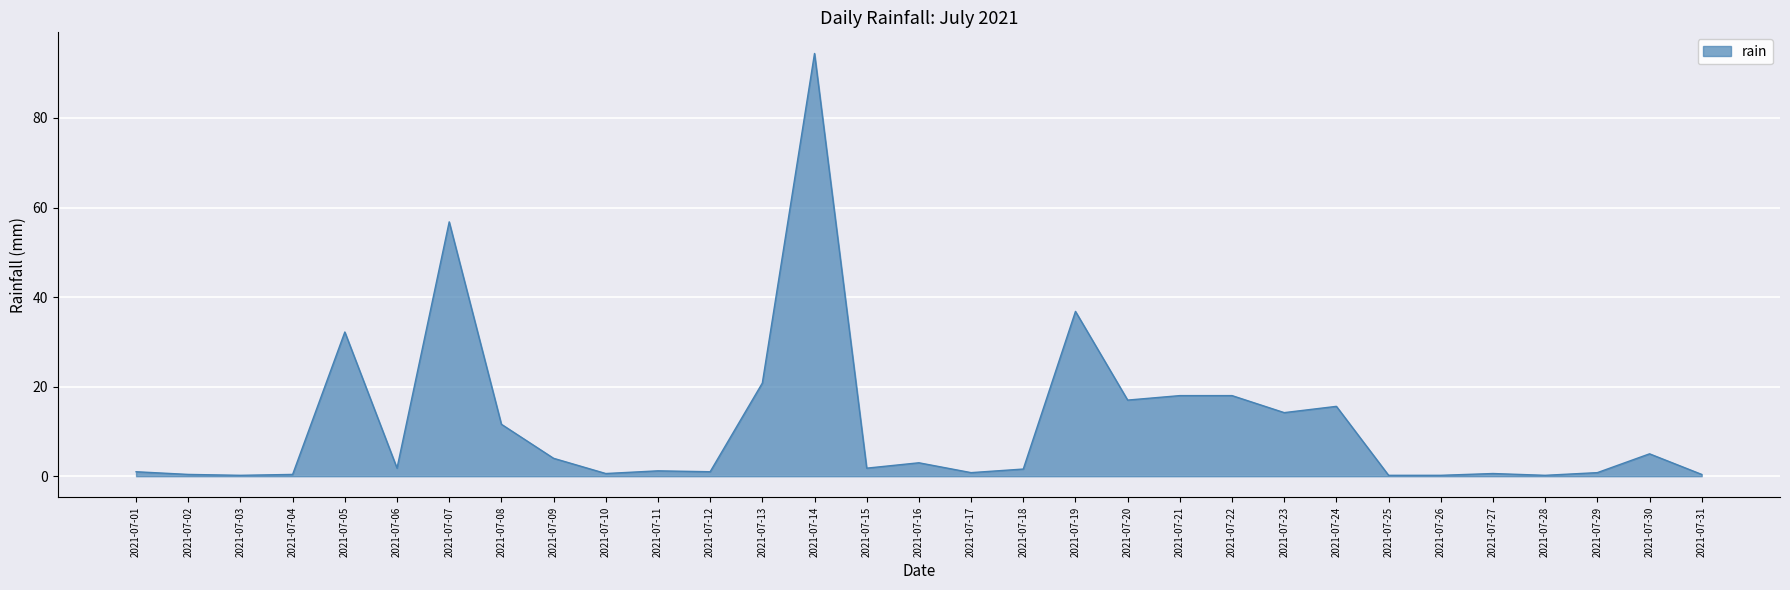

Which has a higher value, 2021-07-23 or 2021-07-17?

2021-07-23